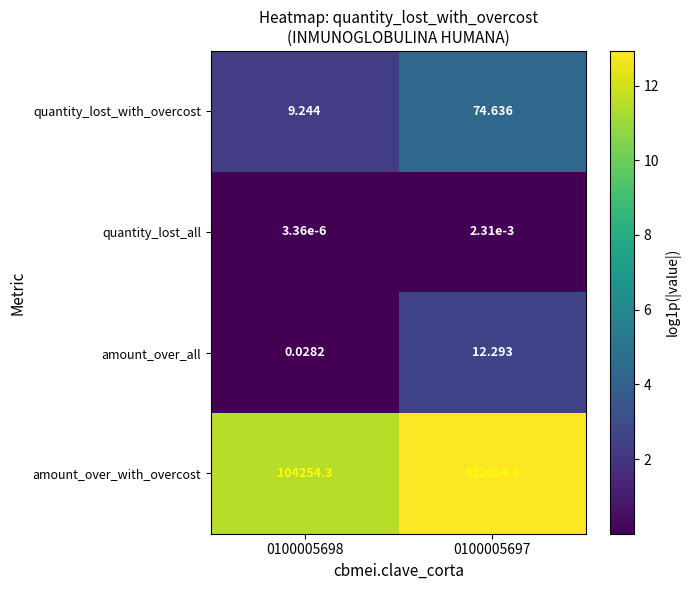

Rank the series by their maximum value, from highest to lowest.

amount_over_with_overcost, quantity_lost_with_overcost, amount_over_all, quantity_lost_all